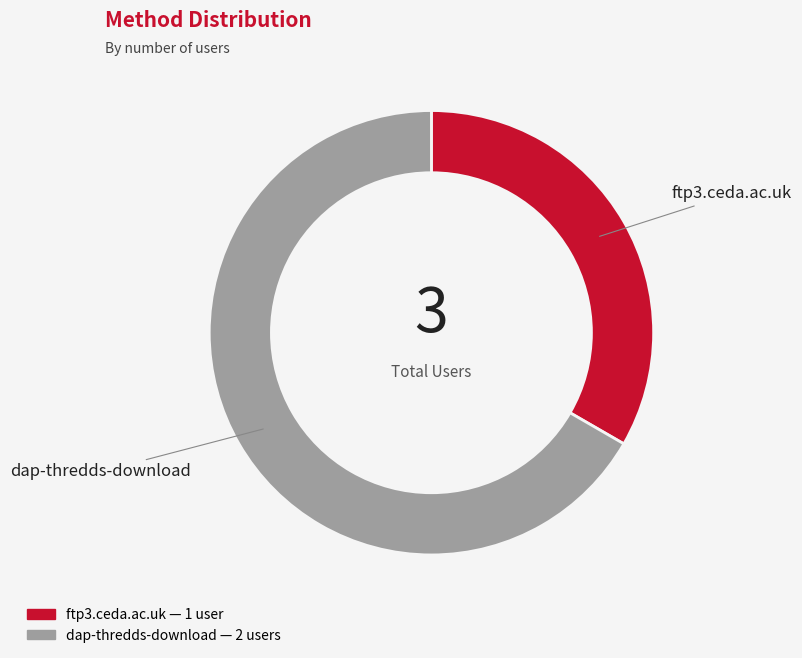

Does dap-thredds-download represent more than half of the total?

Yes